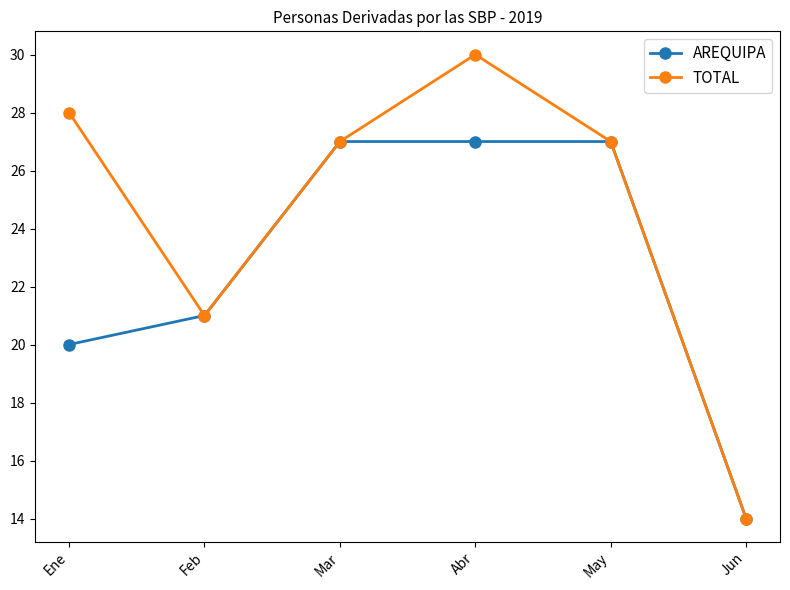

What is the sum of all AREQUIPA values?

136